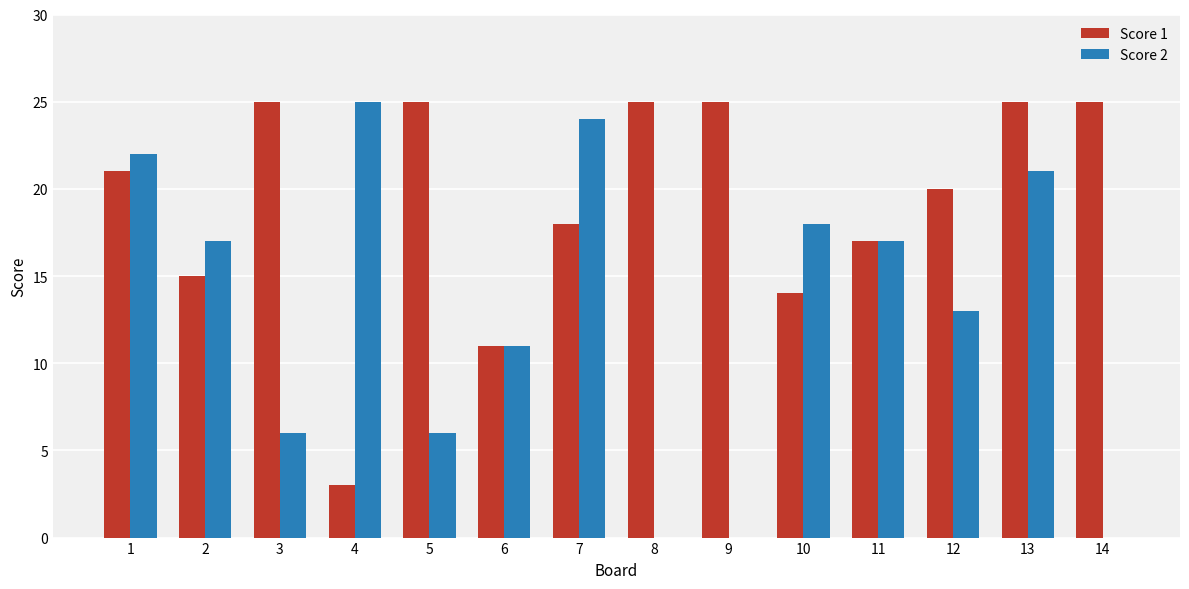

What is the average value of the Score 2 series?

13